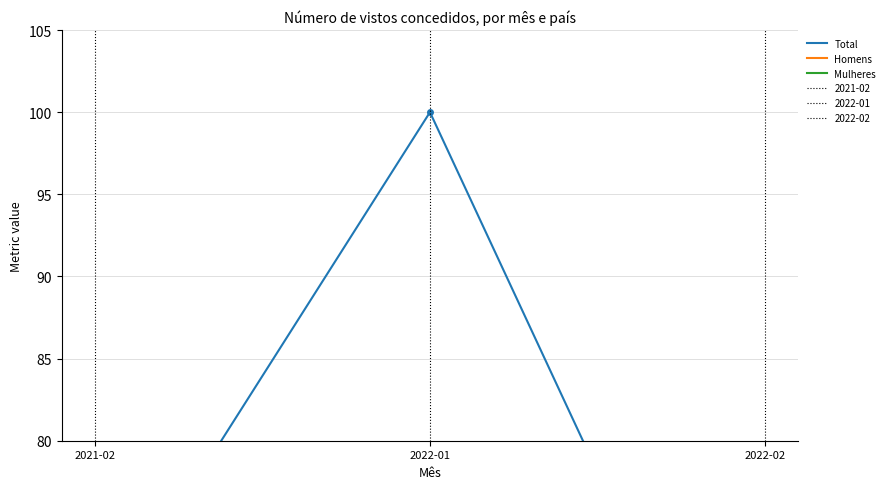

What is the maximum value shown in the chart?

100.0